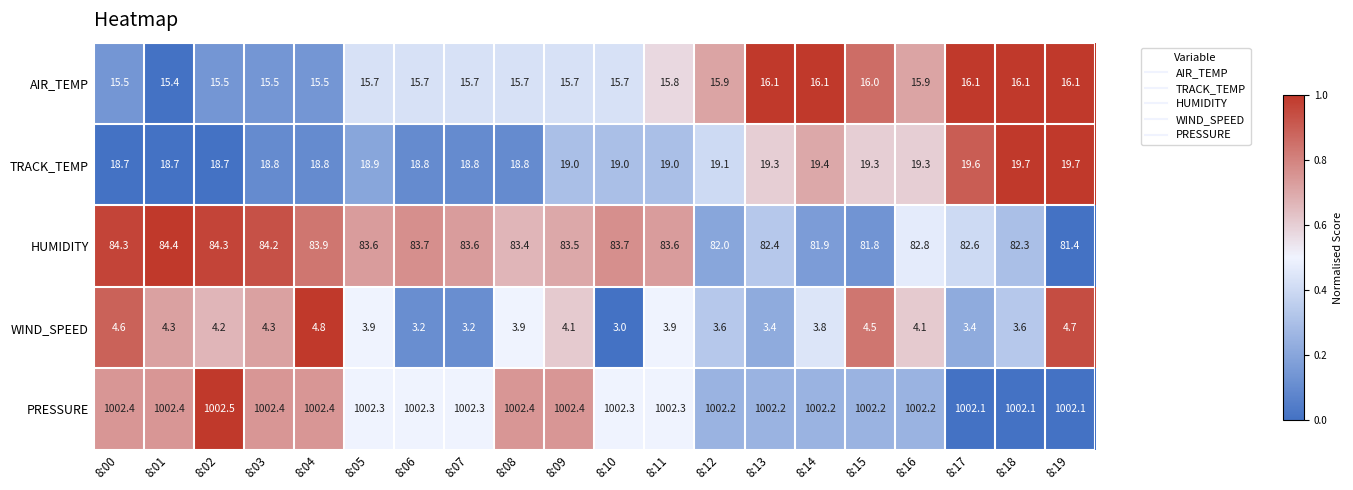

What is the approximate value of HUMIDITY at 8:11?

83.6